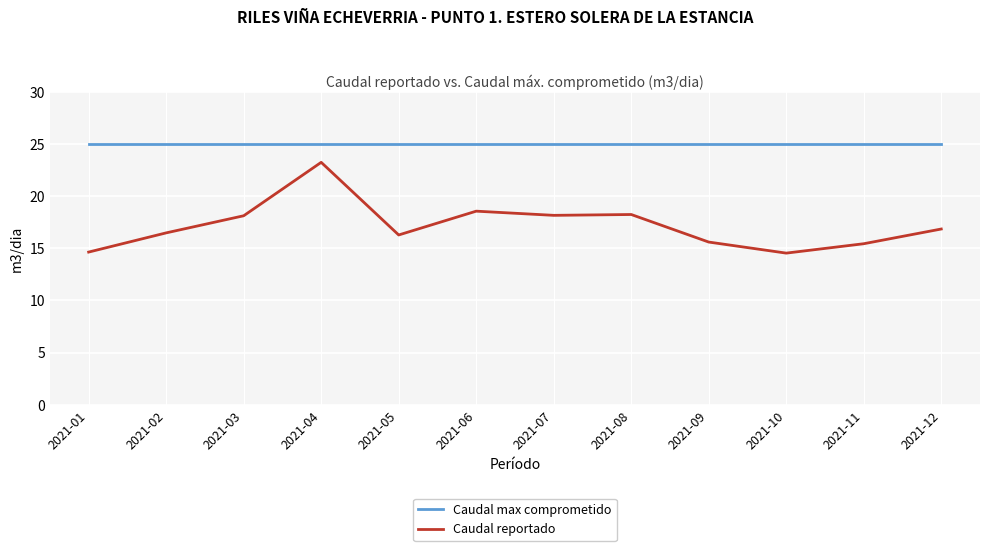

Which series has the largest total across all categories?

Caudal max comprometido